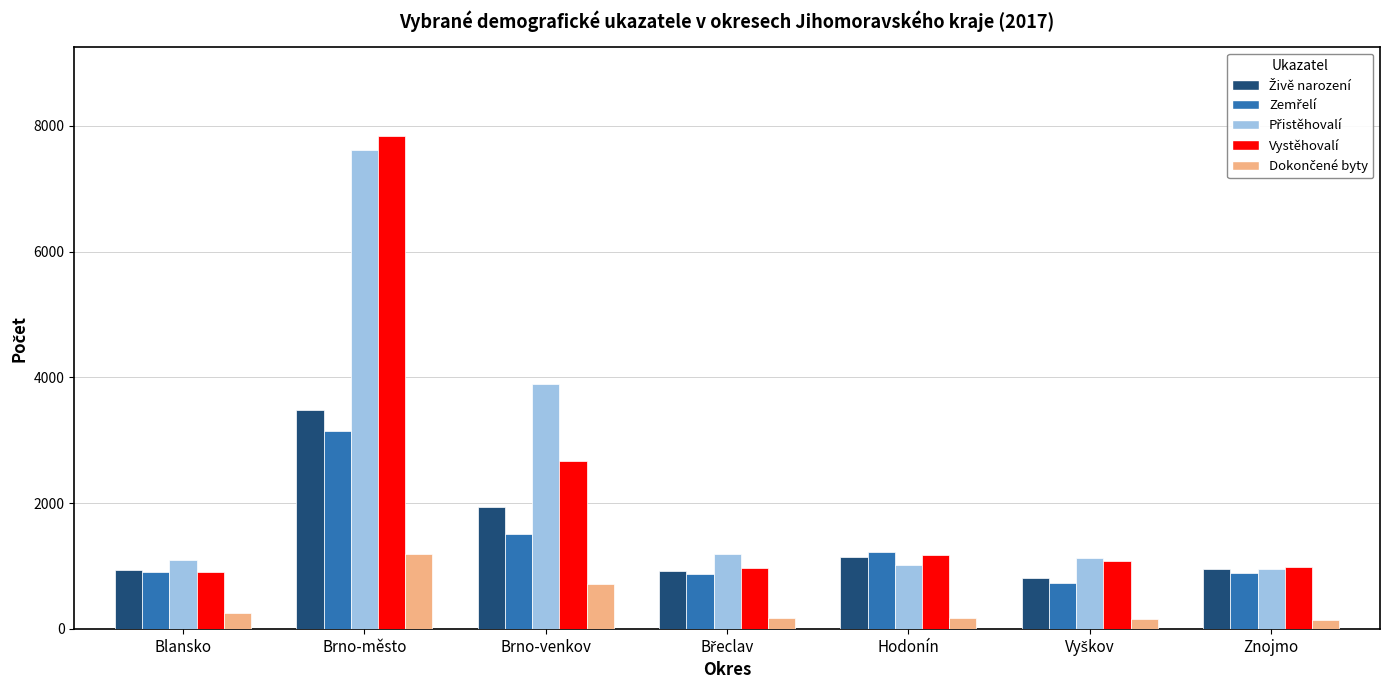

Does the chart contain any negative values?

No